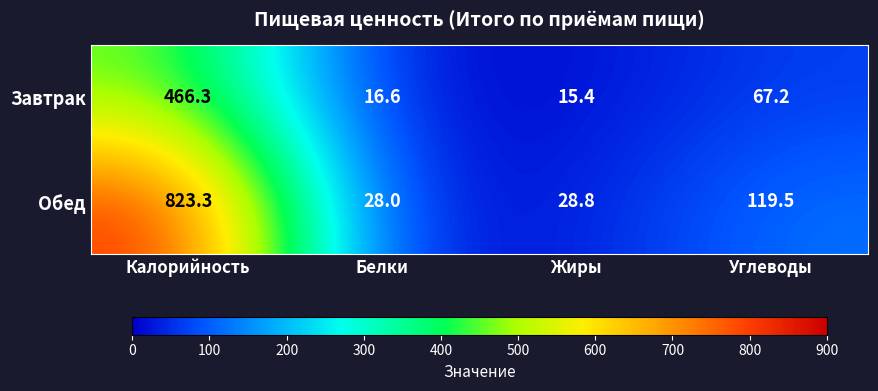

At which label is Обед closest to 425?

Углеводы